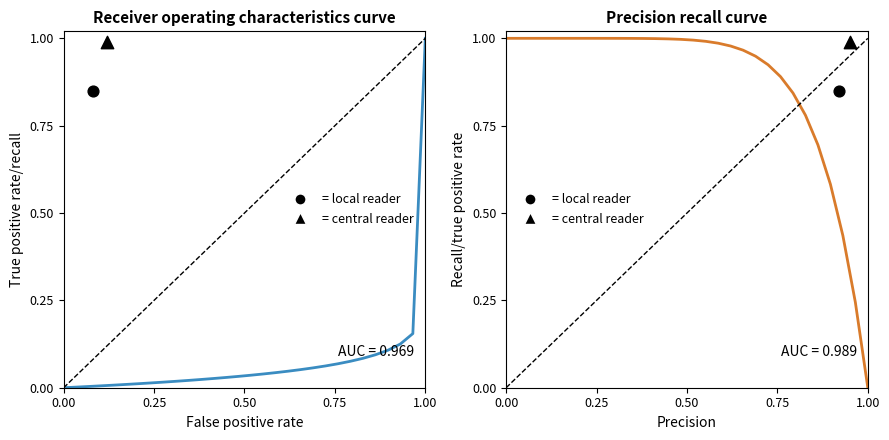

Which series contains the highest Y value?

col_1 (ROC)